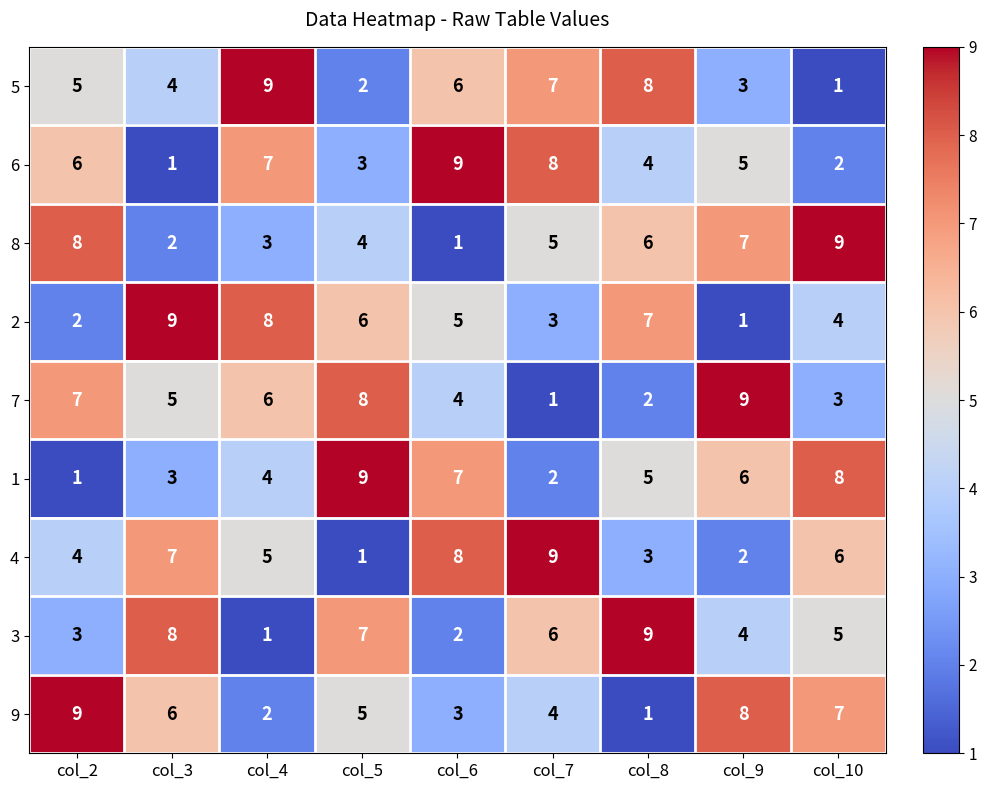

Read the 2 value at col_5.

6